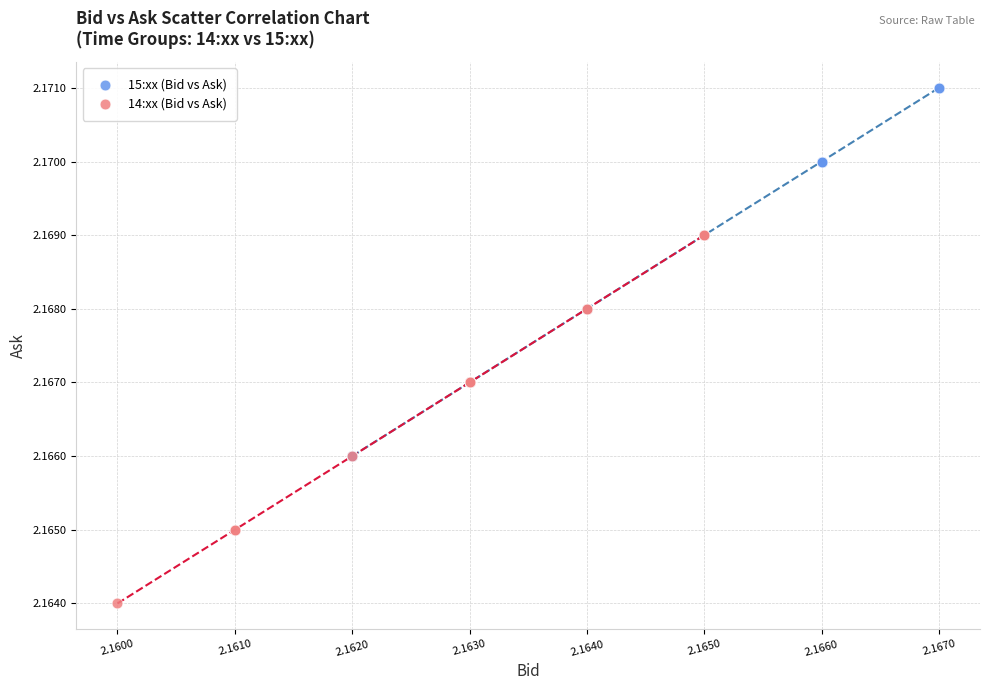

Which series contains the lowest Y value?

14:xx (Bid vs Ask)